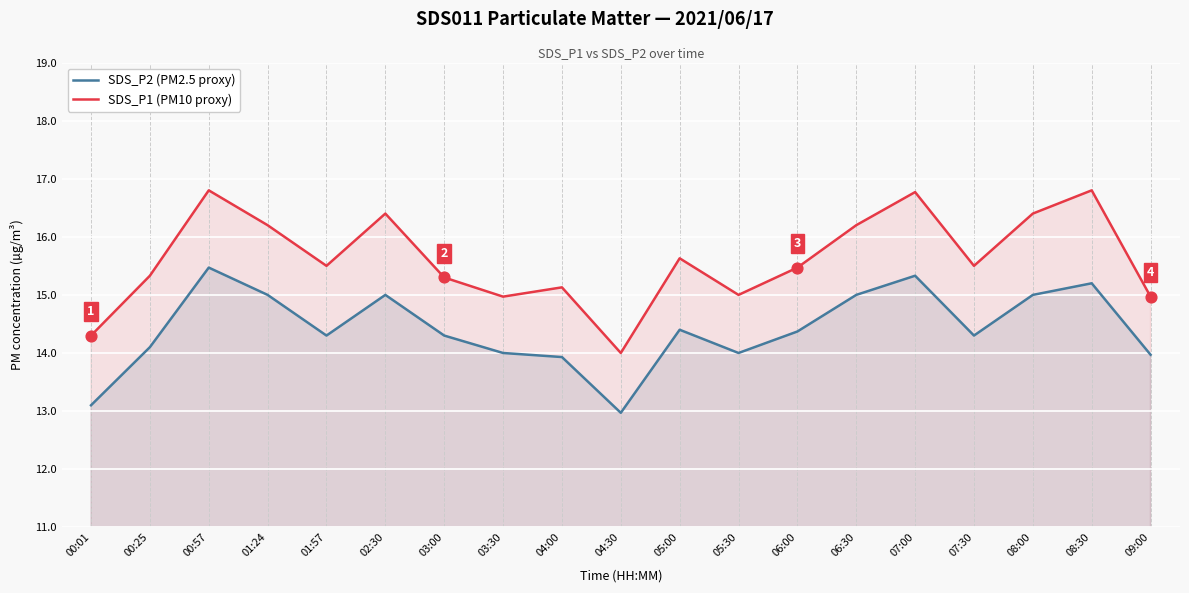

At which category is the sum across all series the highest?

00:57